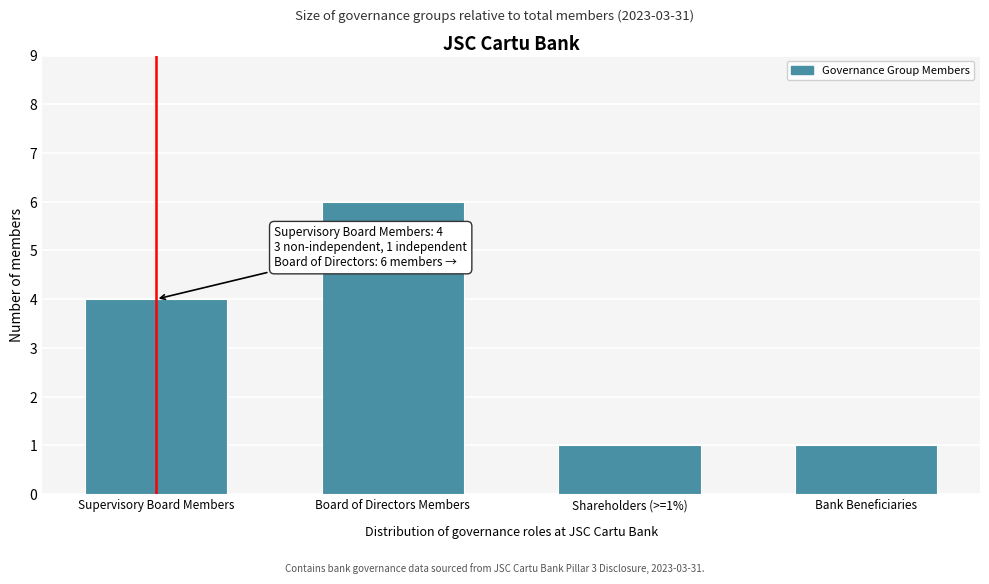

Reading right to left, list all the values displayed in this chart.

Bank Beneficiaries=1	Shareholders (>=1%)=1	Board of Directors Members=6	Supervisory Board Members=4